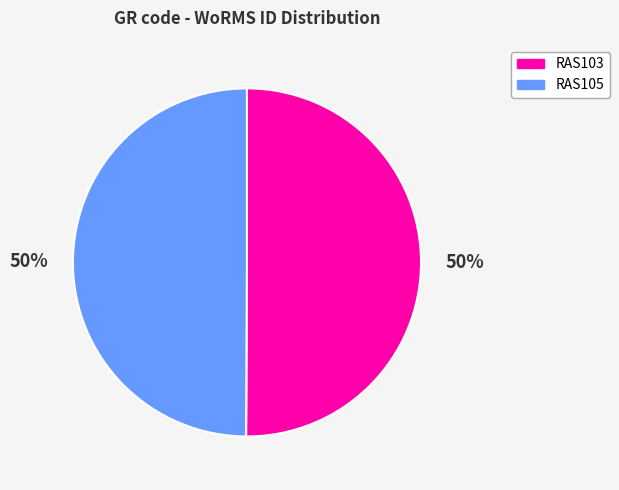

Is it true that RAS105 is 50% of the pie?

True